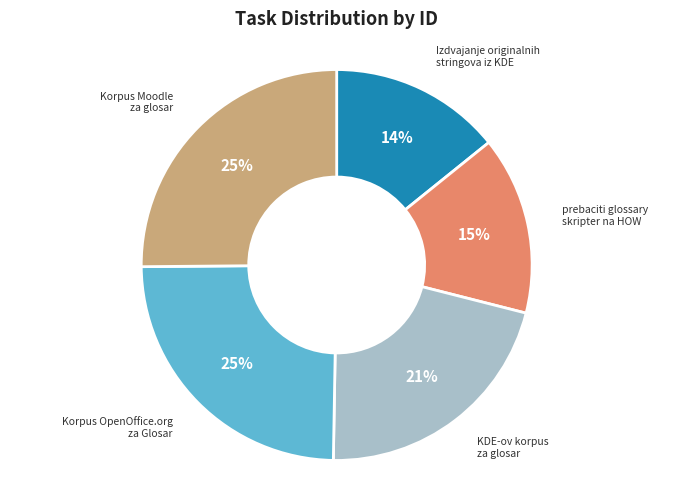

How many segments does this pie chart have?

5